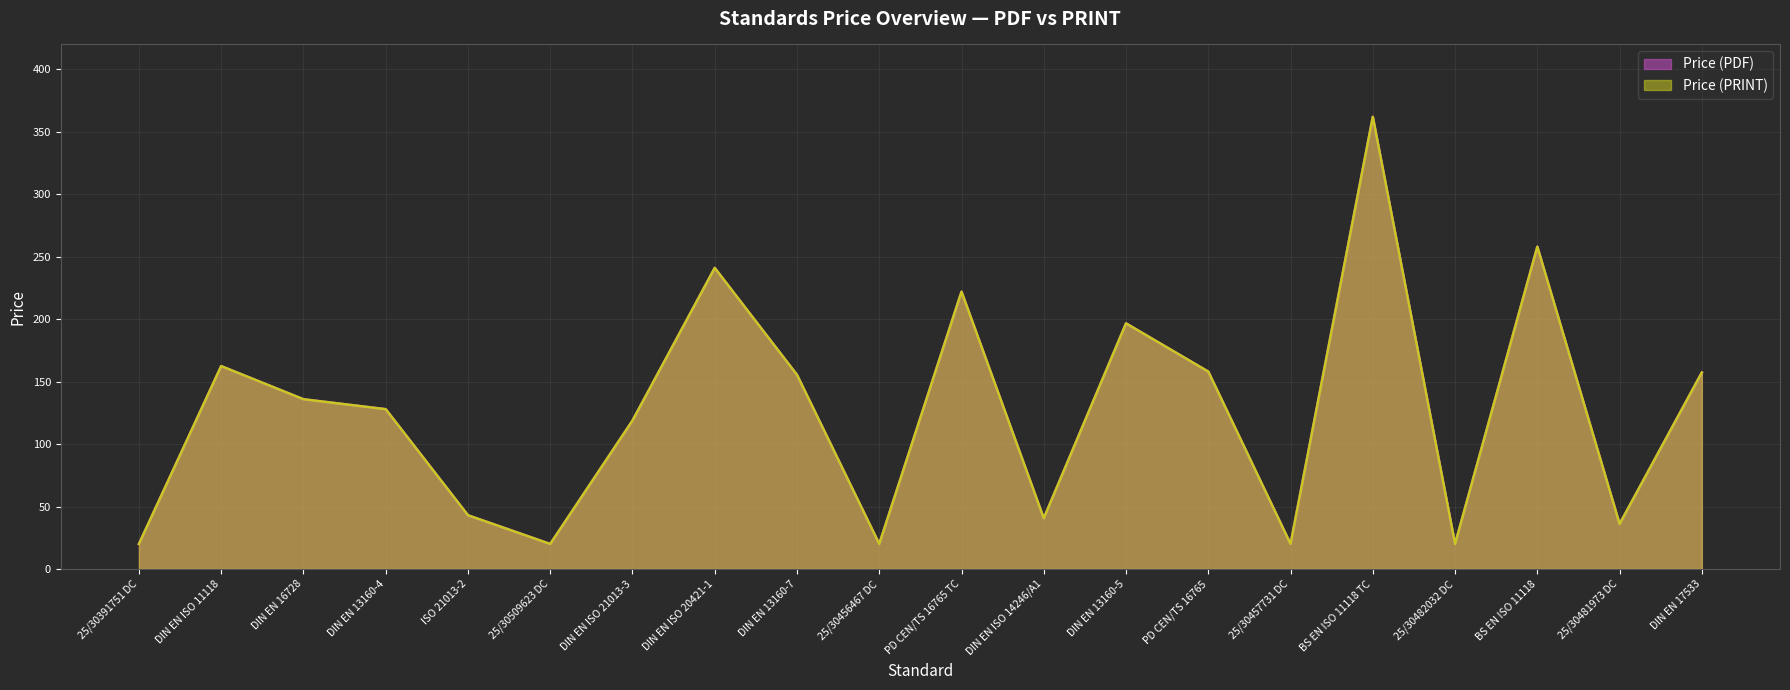

Does the chart display data point markers on the line(s)?

No